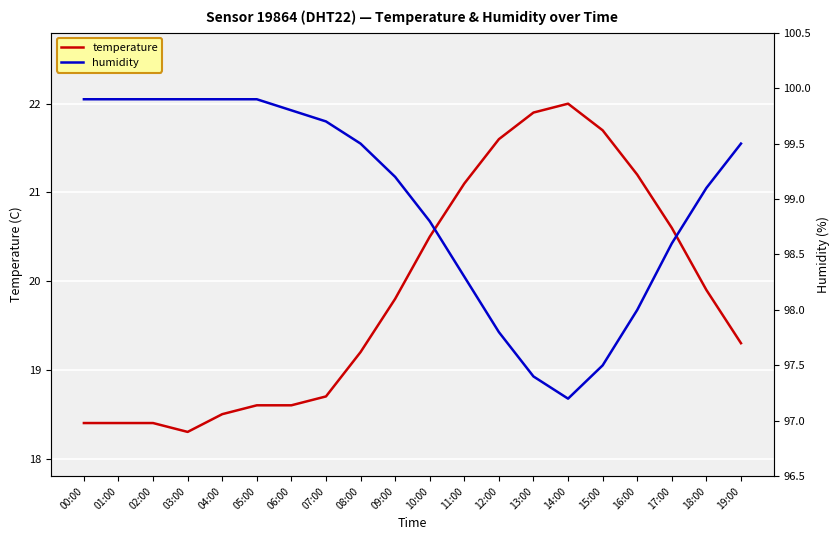

Reading left to right, what are all the values shown in this chart?

temperature: 00:00=18.4	01:00=18.4	02:00=18.4	03:00=18.3	04:00=18.5	05:00=18.6	06:00=18.6	07:00=18.7	08:00=19.2	09:00=19.8	10:00=20.5	11:00=21.1	12:00=21.6	13:00=21.9	14:00=22.0	15:00=21.7	16:00=21.2	17:00=20.6	18:00=19.9	19:00=19.3
humidity: 00:00=99.9	01:00=99.9	02:00=99.9	03:00=99.9	04:00=99.9	05:00=99.9	06:00=99.8	07:00=99.7	08:00=99.5	09:00=99.2	10:00=98.8	11:00=98.3	12:00=97.8	13:00=97.4	14:00=97.2	15:00=97.5	16:00=98.0	17:00=98.6	18:00=99.1	19:00=99.5